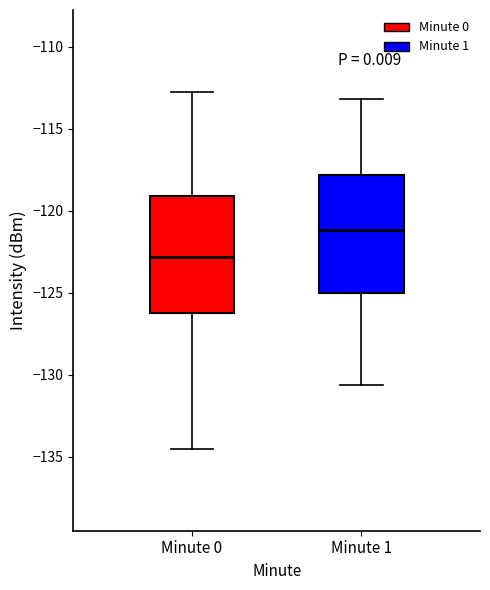

Reading left to right, transcribe this box plot: for each box, give where its median line is, the range the box spans, and where its two whiskers end, as read against the y-axis. The values are not printed on the chart, so give them approximately, as read against the axis.

Minute 0: median -123.0, box -126.0 to -119.0, whiskers -134.5 to -112.5
Minute 1: median -121.0, box -125.0 to -118.0, whiskers -130.5 to -113.0